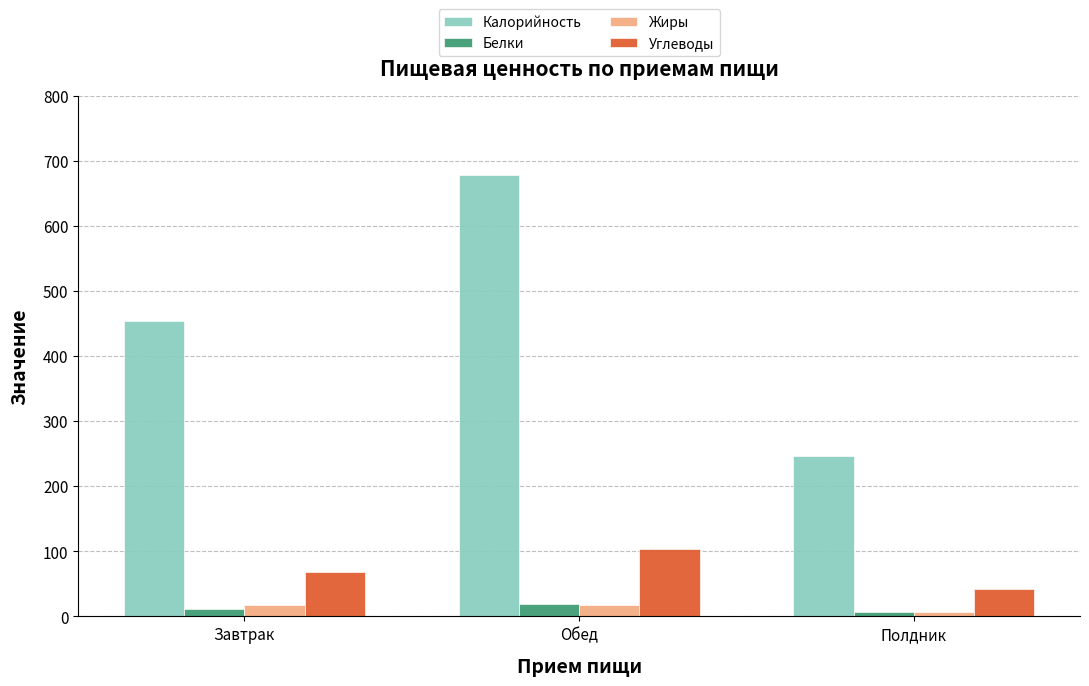

How many groups of bars are there?

3